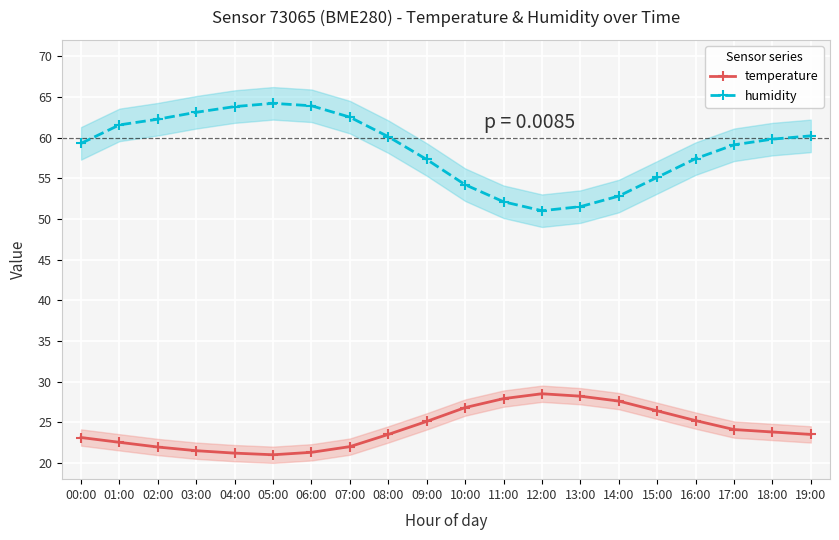

Reading left to right, extract all data points from this chart.

temperature: 00:00=23.1	01:00=22.5	02:00=21.9	03:00=21.5	04:00=21.2	05:00=21.0	06:00=21.3	07:00=22.0	08:00=23.5	09:00=25.1	10:00=26.8	11:00=27.9	12:00=28.5	13:00=28.2	14:00=27.6	15:00=26.4	16:00=25.2	17:00=24.1	18:00=23.8	19:00=23.5
humidity: 00:00=59.3	01:00=61.5	02:00=62.2	03:00=63.1	04:00=63.8	05:00=64.2	06:00=63.9	07:00=62.5	08:00=60.1	09:00=57.3	10:00=54.2	11:00=52.1	12:00=51.0	13:00=51.5	14:00=52.8	15:00=55.1	16:00=57.4	17:00=59.1	18:00=59.8	19:00=60.2